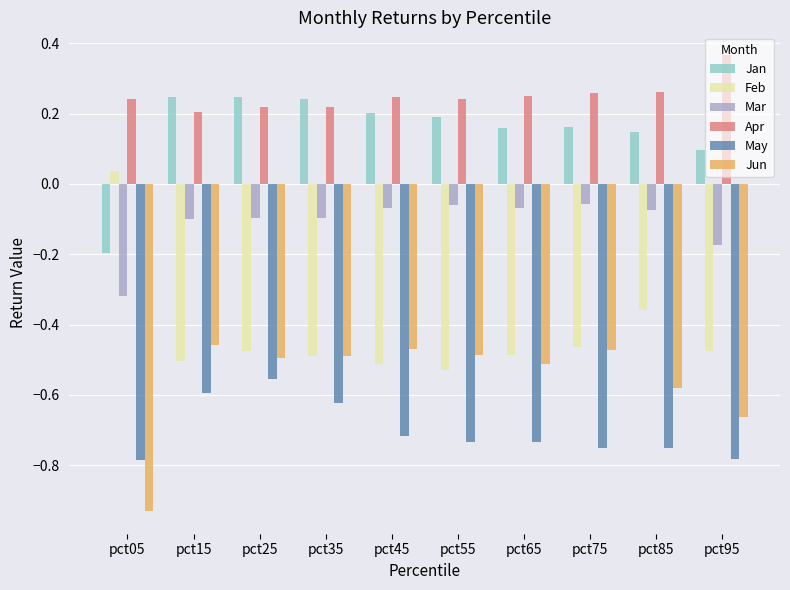

Which series has the widest spread of values?

Feb